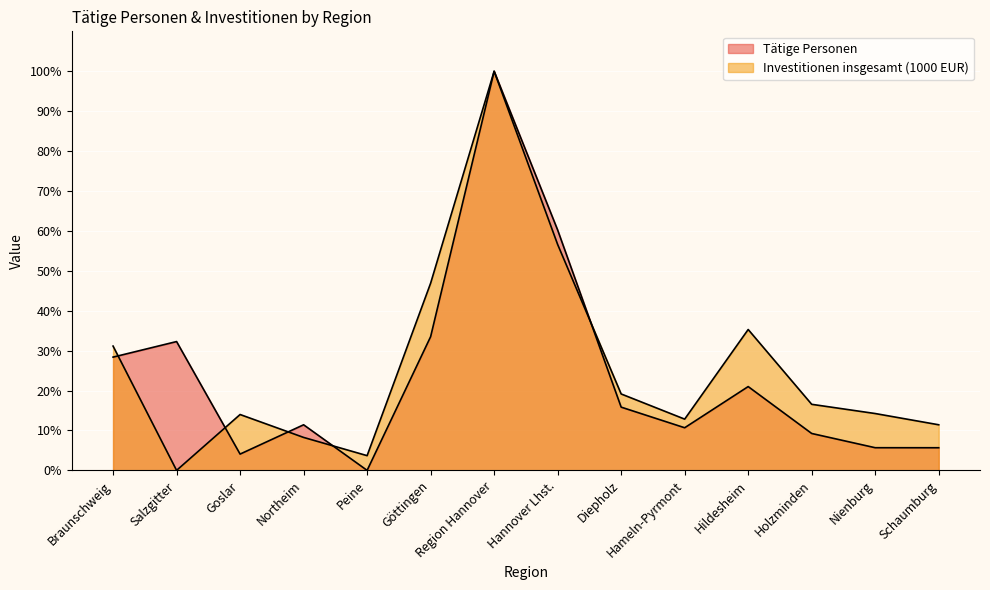

Reading right to left, extract all data points from this chart.

Tätige Personen: 5.7	5.7	9.2	21.0	10.7	15.8	60.2	100.0	33.5	0.0	11.4	4.1	32.3	28.4
Investitionen insgesamt (1000 EUR): 11.4	14.2	16.6	35.3	12.8	19.1	56.6	100.0	46.9	3.7	8.3	14.0	0.0	31.1